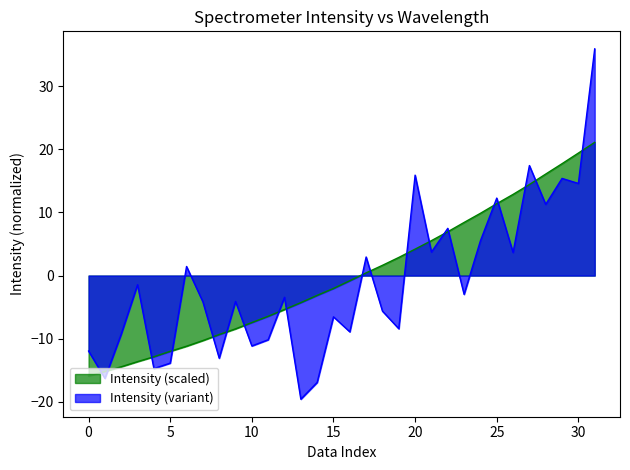

The chart shows a value of -3.2 at 218.6332. True or false?

False